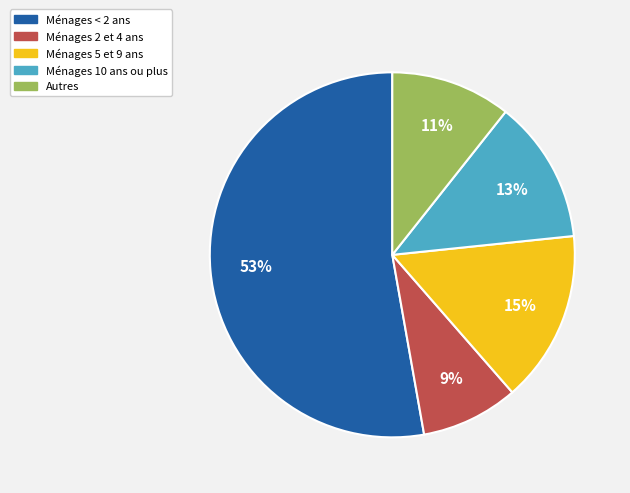

The Ménages 10 ans ou plus slice represents 3% of the pie. True or false?

False